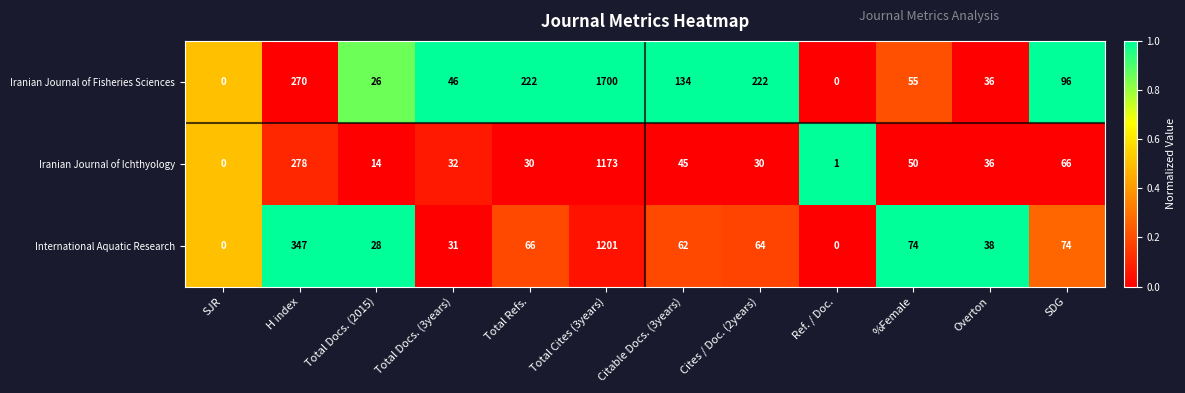

List the series in order of their peak value, highest first.

Iranian Journal of Fisheries Sciences, International Aquatic Research, Iranian Journal of Ichthyology